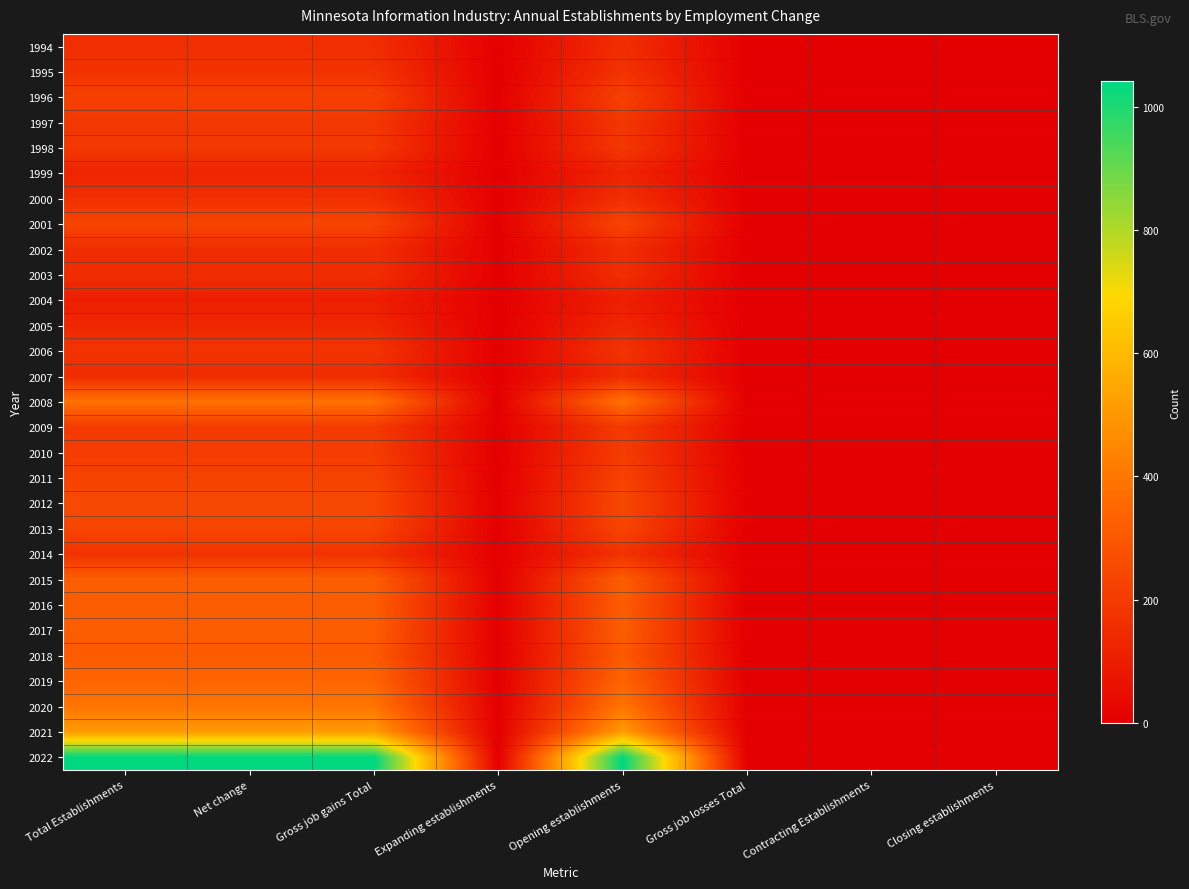

Which category has the lowest value across all series?

Expanding establishments